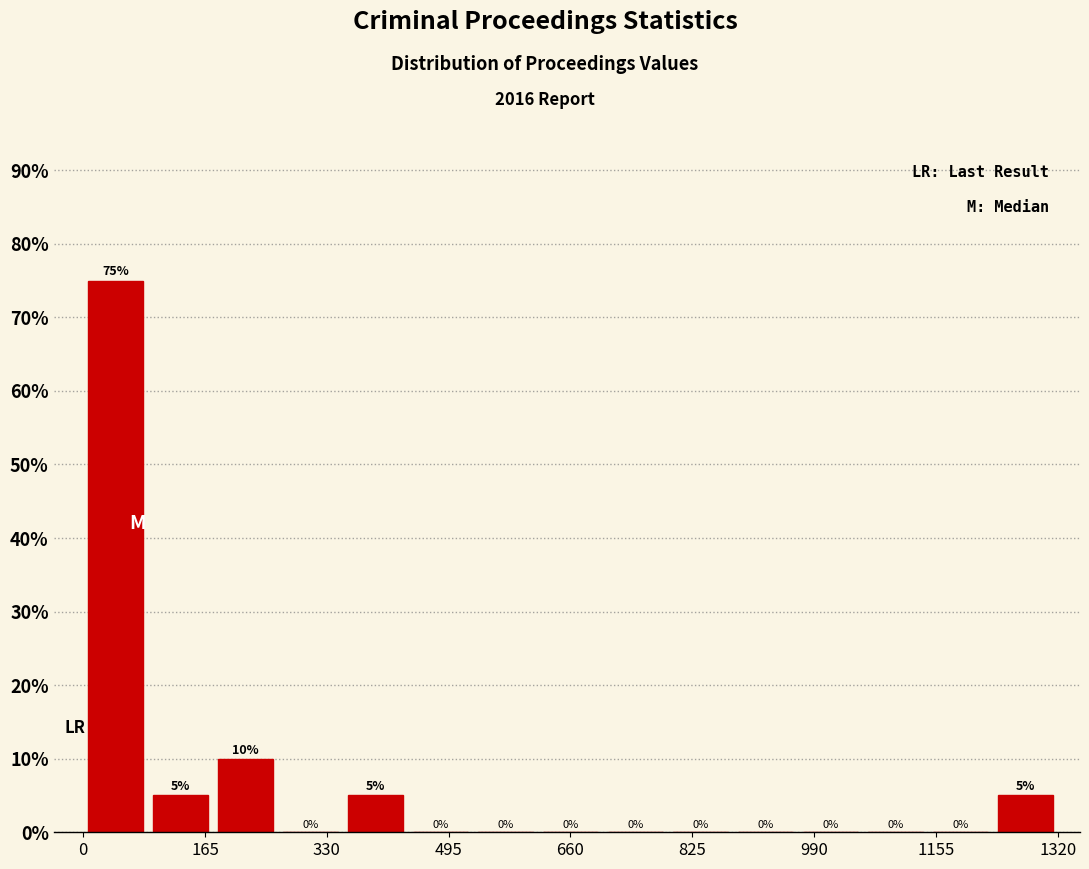

Reading left to right, transcribe this chart: for each bar, give the range it covers on the x-axis and its height. The bar edges are not printed on the chart, so give them approximately, as read against the axis.

0 to 88: 75
88 to 176: 5
176 to 264: 10
264 to 352: 0
352 to 440: 5
440 to 528: 0
528 to 616: 0
616 to 704: 0
704 to 792: 0
792 to 880: 0
880 to 968: 0
968 to 1056: 0
1056 to 1144: 0
1144 to 1232: 0
1232 to 1320: 5